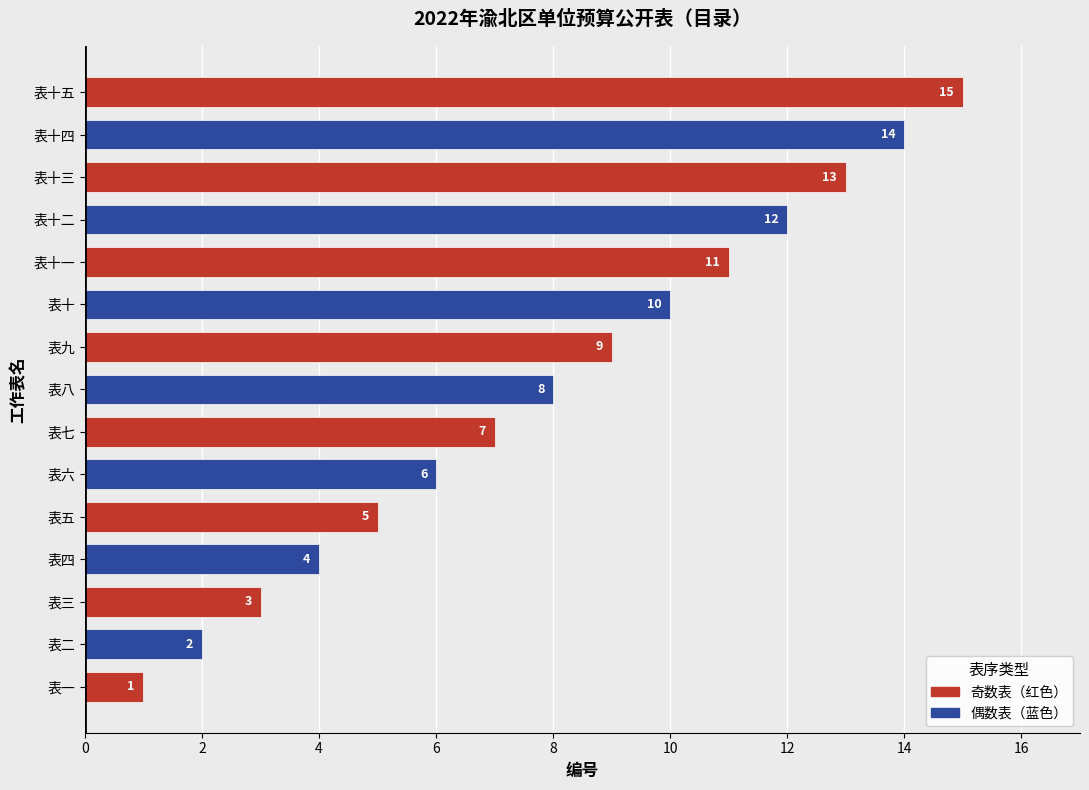

What is the smallest value displayed?

1